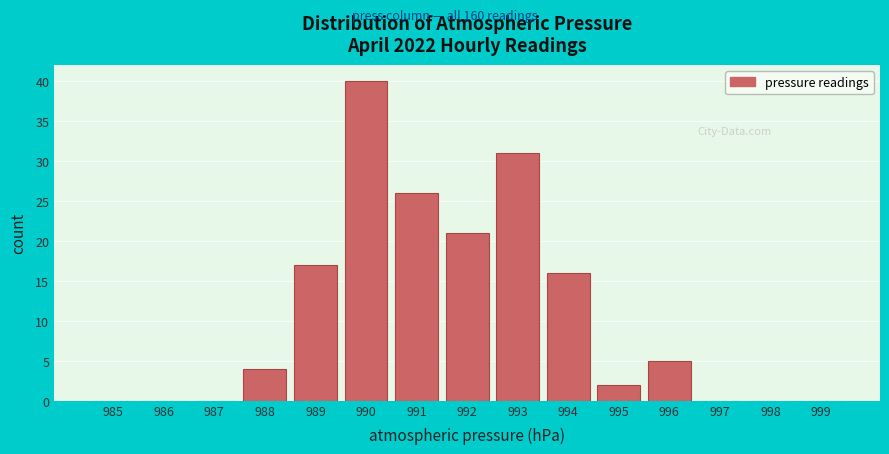

Reading right to left, list all the values displayed in this chart.

999=0	998=0	997=0	996=5	995=2	994=16	993=31	992=21	991=26	990=40	989=17	988=4	987=0	986=0	985=0